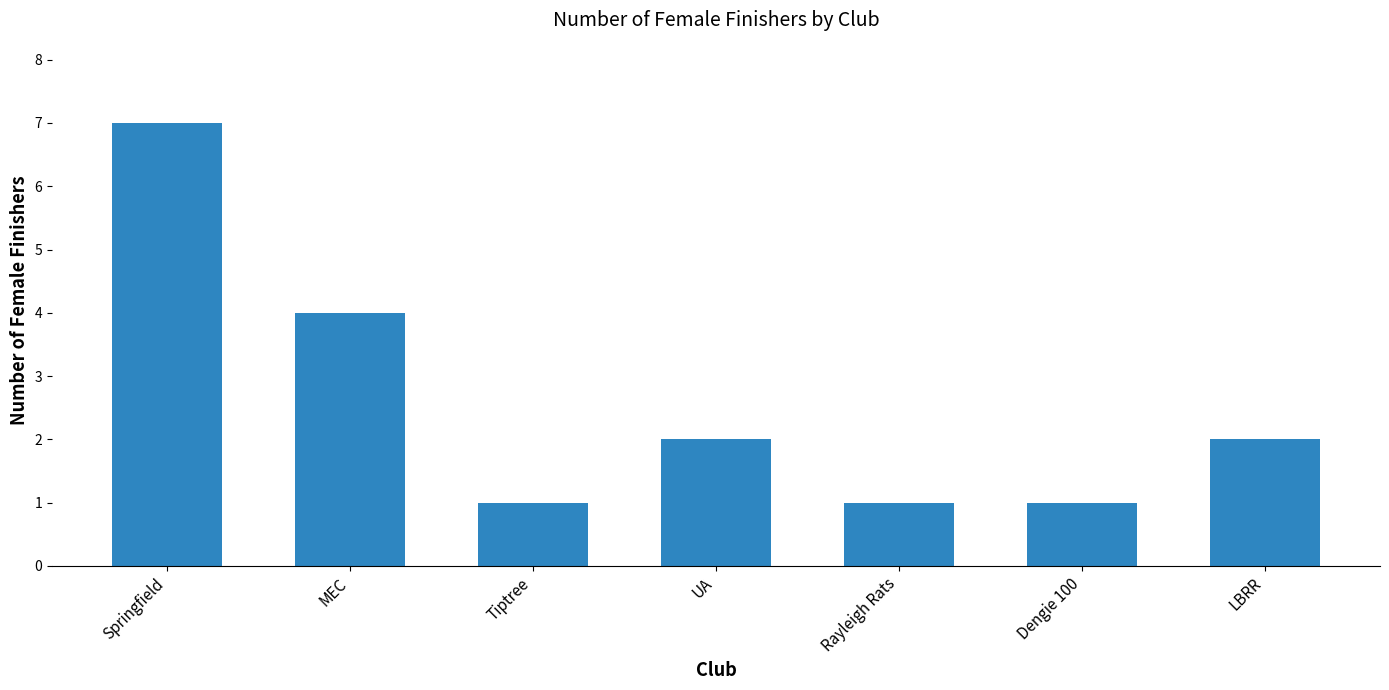

What is the approximate value at MEC?

4